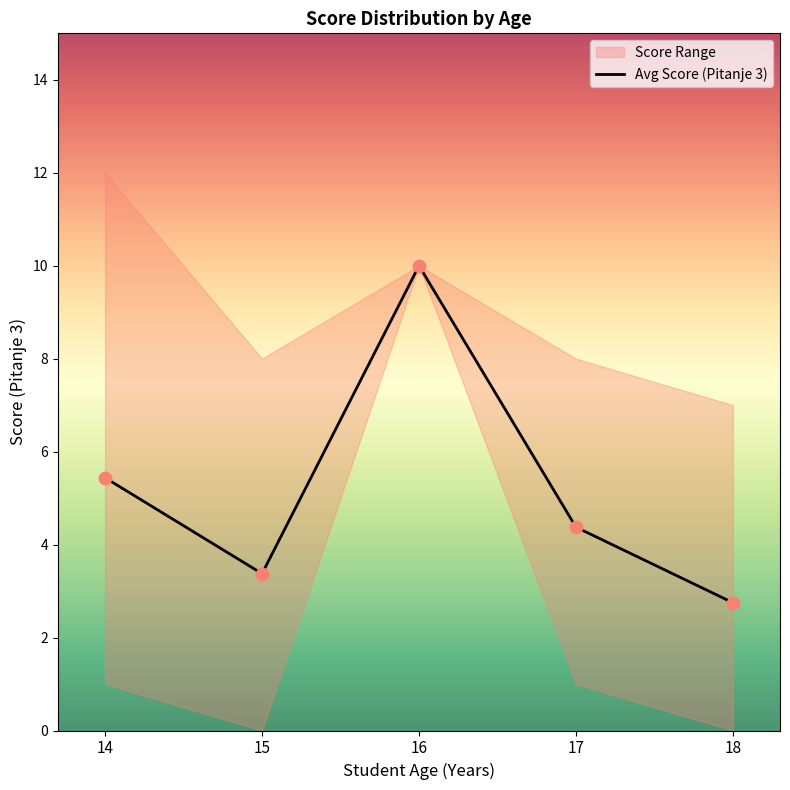

Approximately how many times larger is the value at 14 compared to 16?

0.5